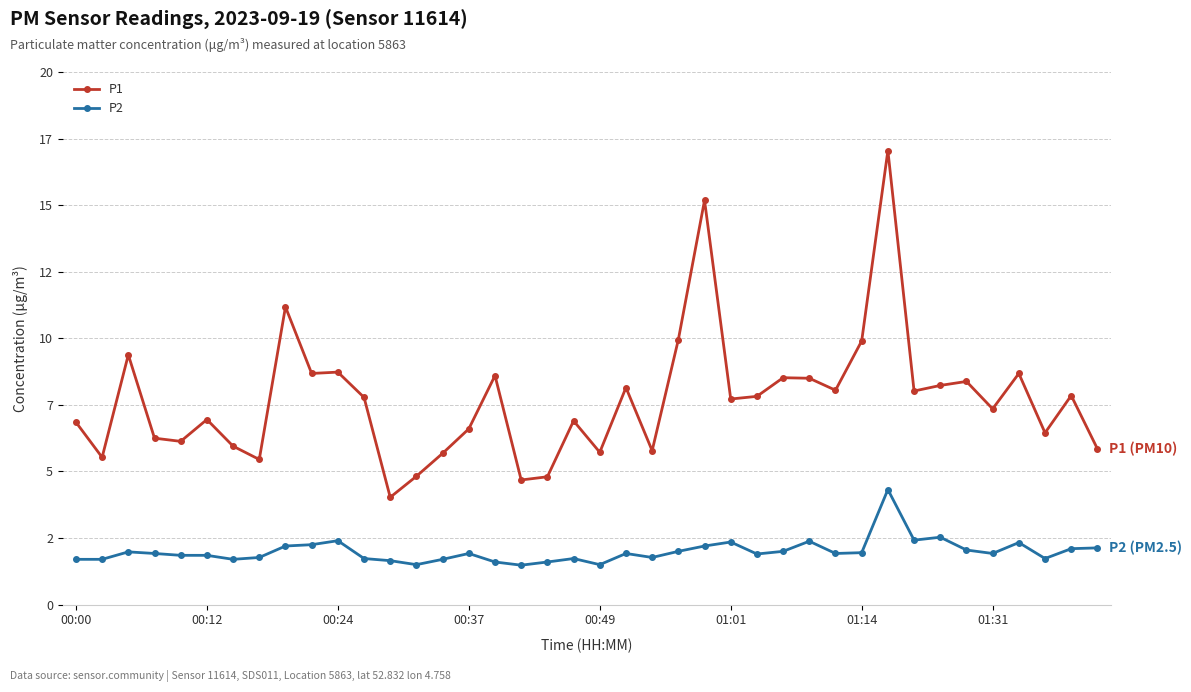

Reading right to left, extract all data points from this chart.

P1: 5.8	7.8	6.5	8.7	7.3	8.4	8.2	8.0	17.1	9.9	8.1	8.5	8.5	7.8	7.7	15.2	9.9	5.8	8.2	5.7	6.9	4.8	4.7	8.6	6.6	5.7	4.8	4.0	7.8	8.7	8.7	11.2	5.5	6.0	7.0	6.1	6.2	9.4	5.5	6.8
P2: 2.1	2.1	1.7	2.3	1.9	2.0	2.5	2.4	4.3	1.9	1.9	2.4	2.0	1.9	2.4	2.2	2.0	1.8	1.9	1.5	1.7	1.6	1.5	1.6	1.9	1.7	1.5	1.6	1.7	2.4	2.2	2.2	1.8	1.7	1.9	1.9	1.9	2.0	1.7	1.7